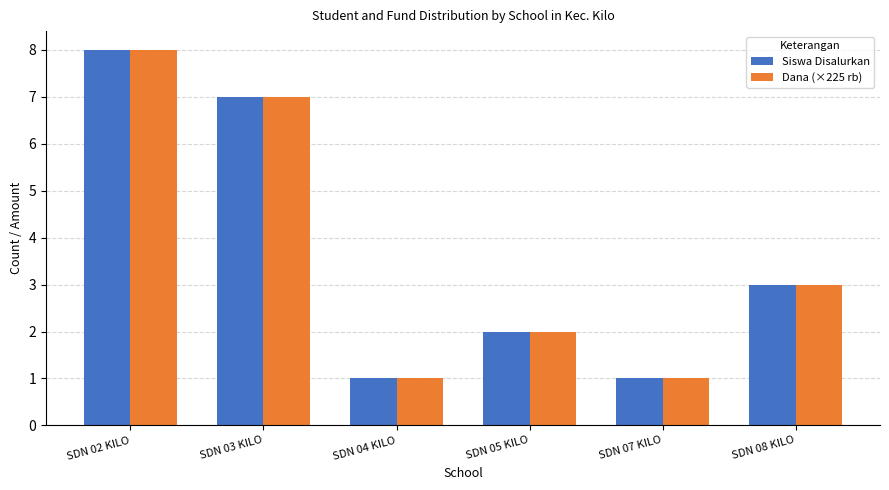

What position from the left is SDN 03 KILO?

2